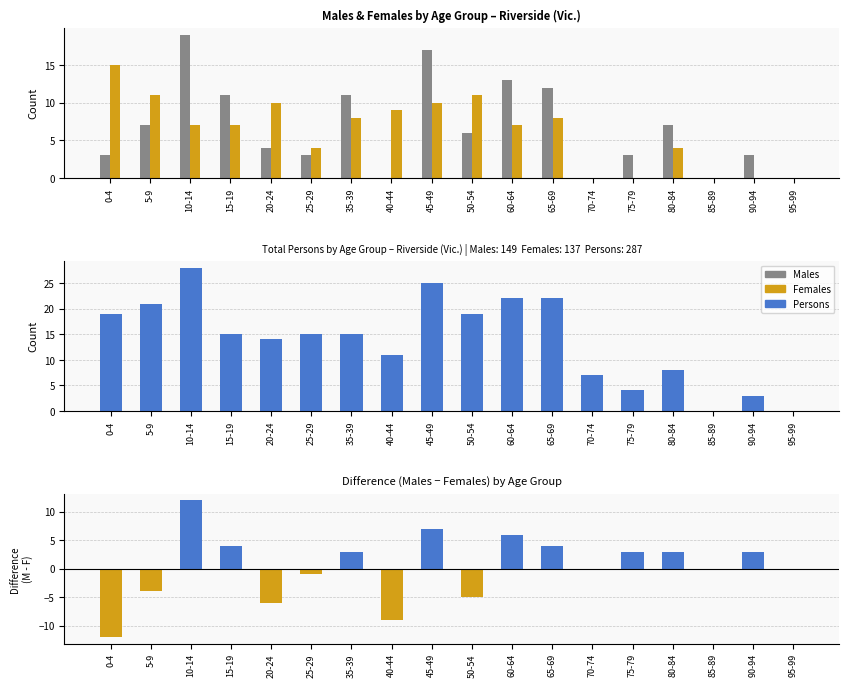

What is the value of the Females bar at the 6th from the left?

4